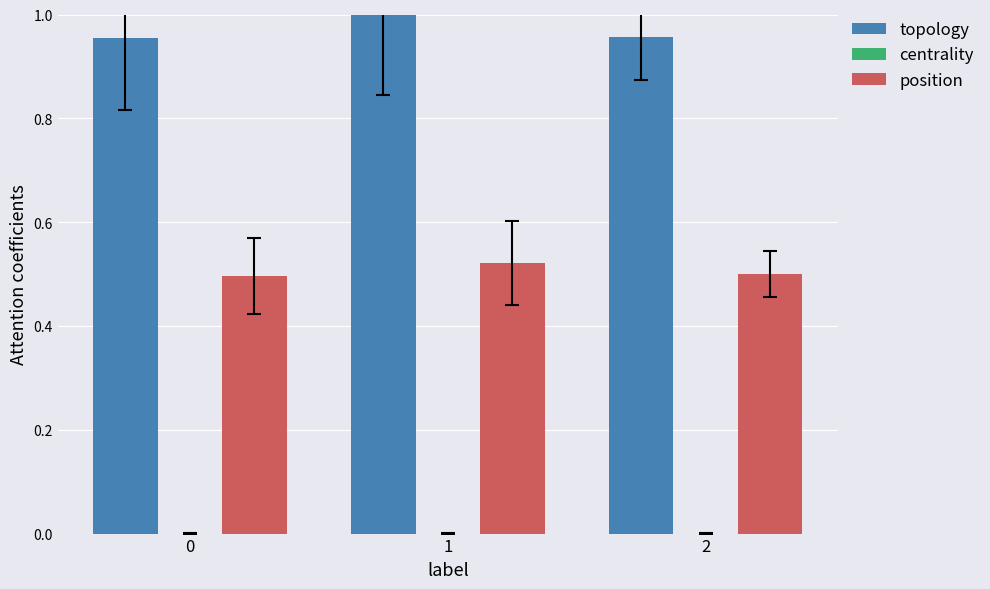

Are the bars grouped side by side (vs. stacked)?

Yes